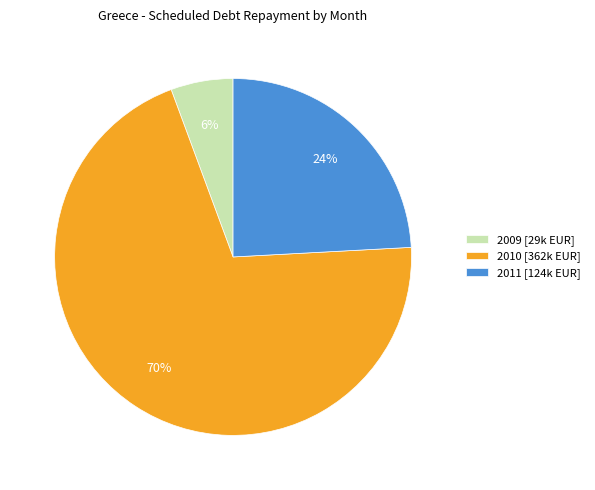

To the nearest percent, what is the combined percentage of 2009 [29k EUR] and 2010 [362k EUR]?

76%